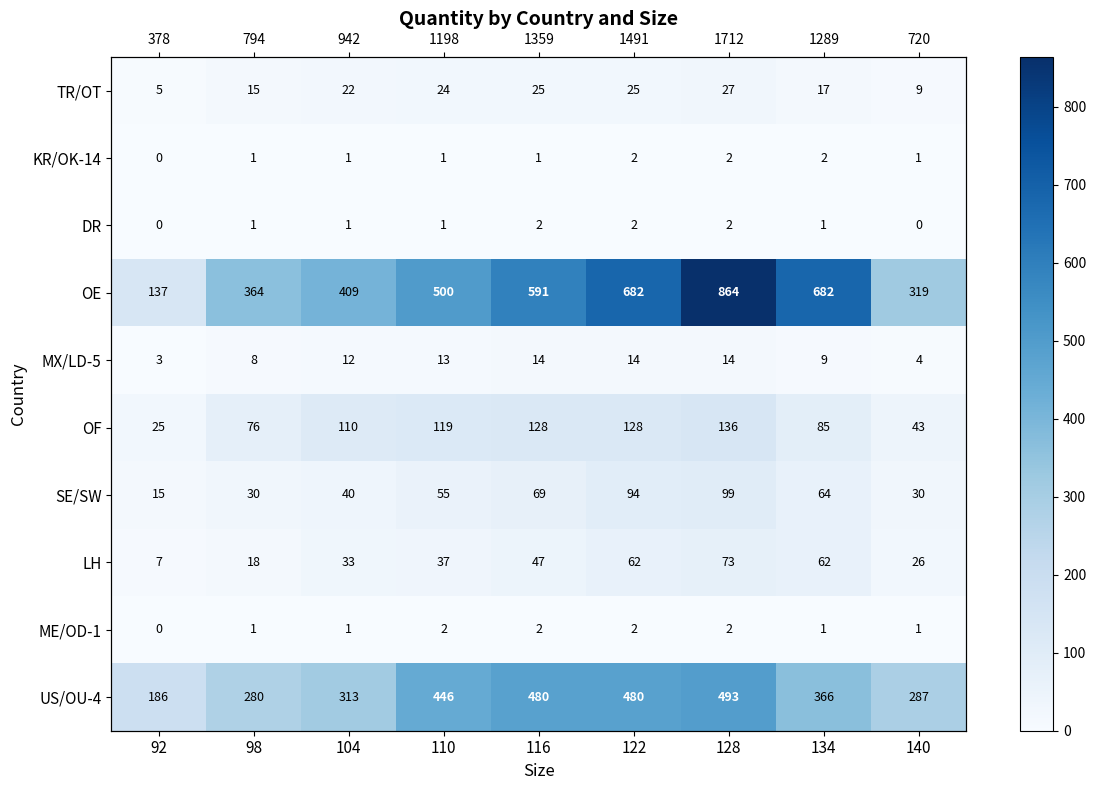

How many data points does each series have?

9